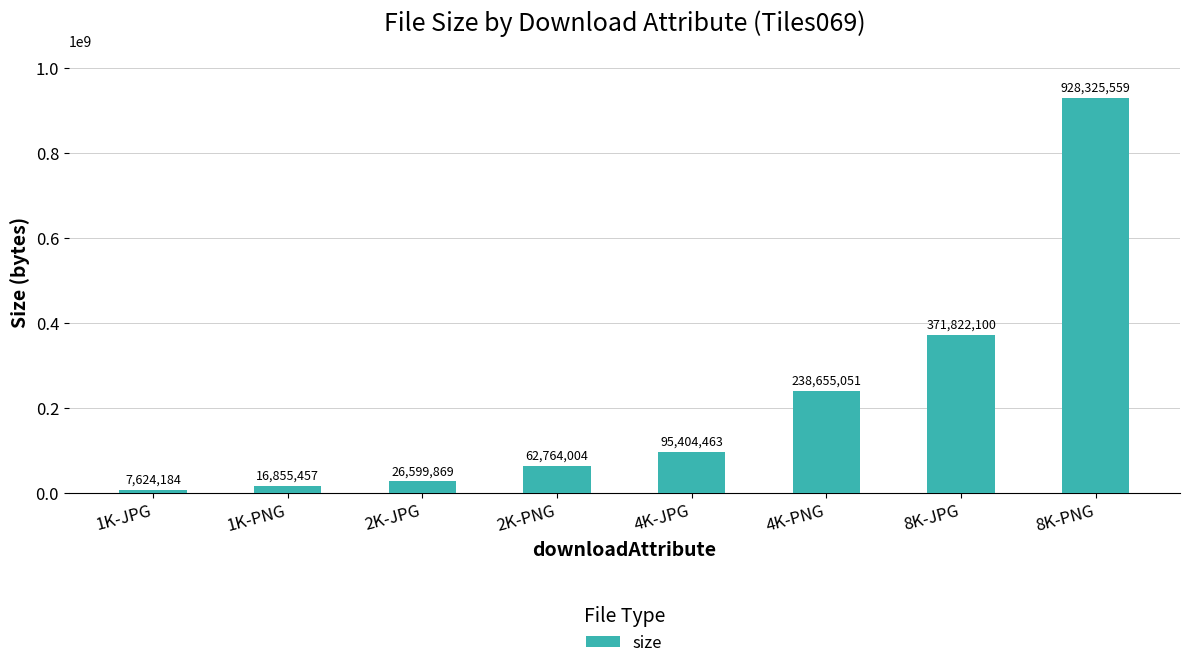

How many bars are there in total?

8